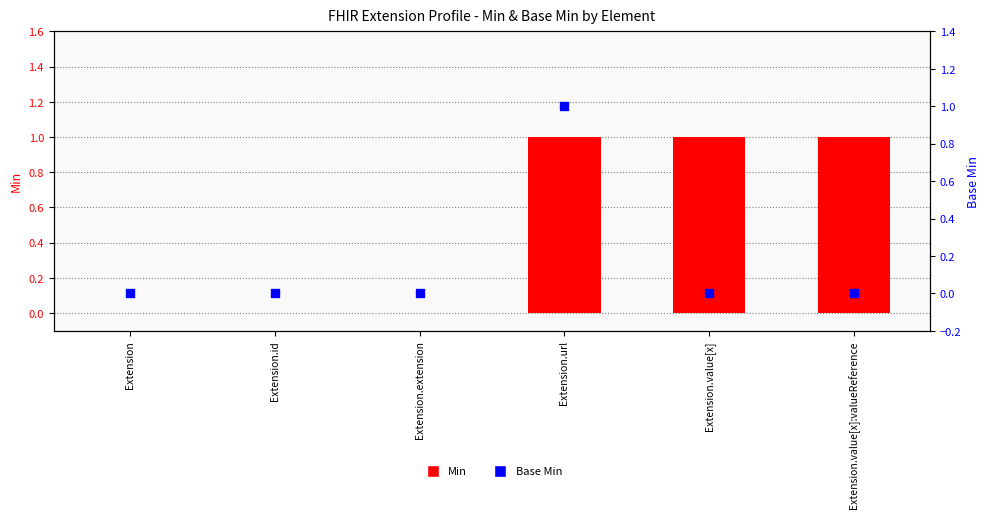

Which series has the largest total across all categories?

Min